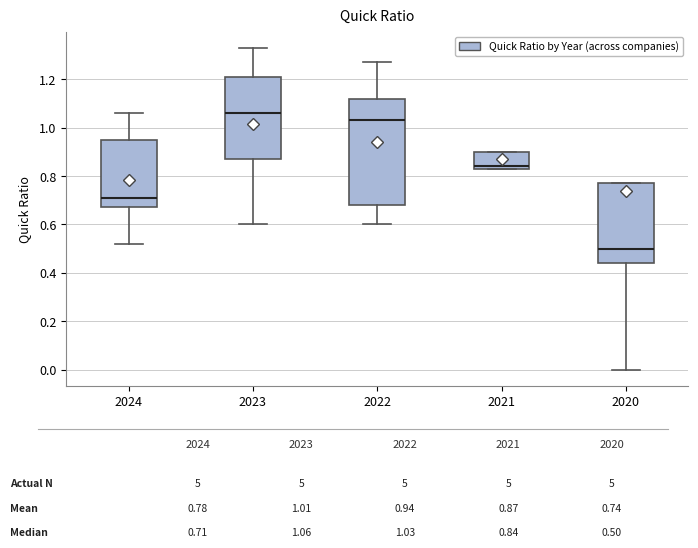

Reading left to right, read every box against the y-axis: the position of its median line, the range the box covers, and the ends of its whiskers. The values are not printed on the chart, so give them approximately, as read against the axis.

2024: median 0.72, box 0.68 to 0.96, whiskers 0.52 to 1.06
2023: median 1.06, box 0.88 to 1.22, whiskers 0.60 to 1.34
2022: median 1.04, box 0.68 to 1.12, whiskers 0.60 to 1.28
2021: median 0.84 (just above the box's lower edge), box 0.84 to 0.90, whiskers 0.84 to 0.90
2020: median 0.50, box 0.44 to 0.78, whiskers 0.00 to 0.78